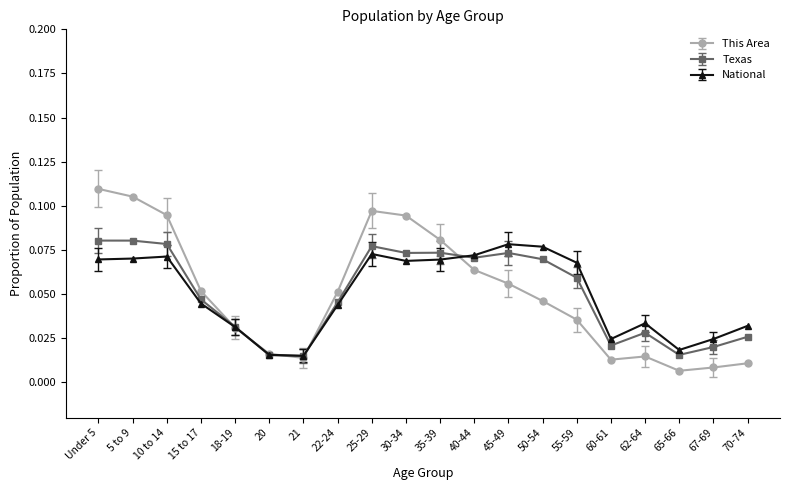

How many interior local valleys does the This Area series have?

3